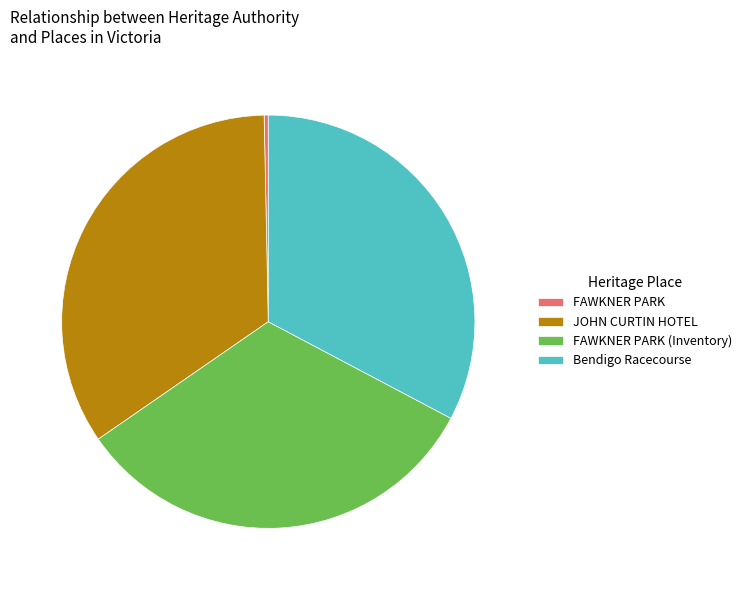

Combined, do Bendigo Racecourse and FAWKNER PARK (Inventory) account for over 50%?

Yes